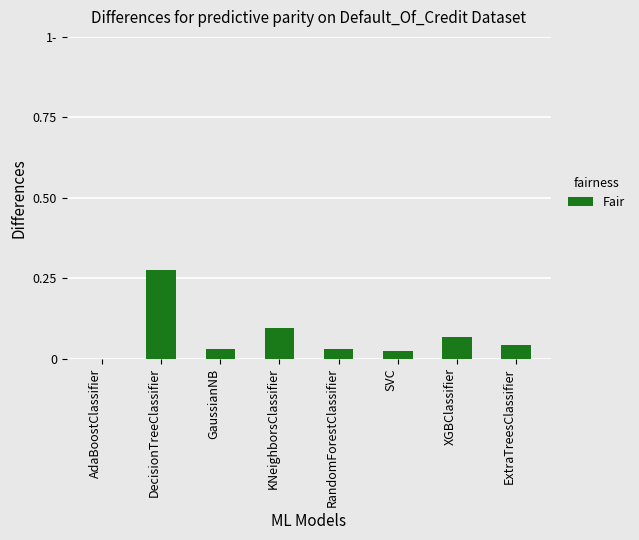

What is the difference between the maximum and minimum values?

0.3